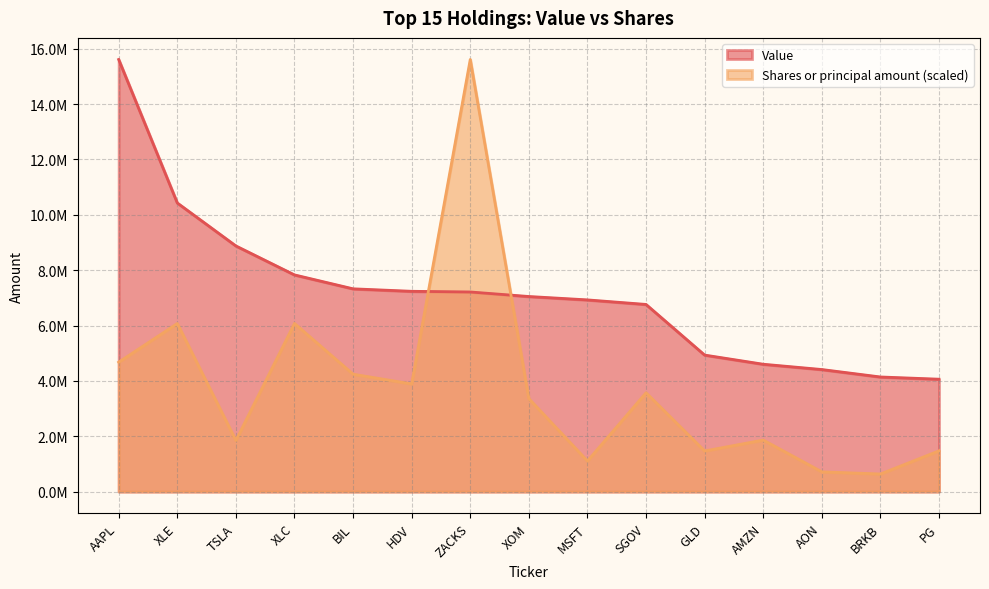

What is the sum of all Value values?

107412481.0